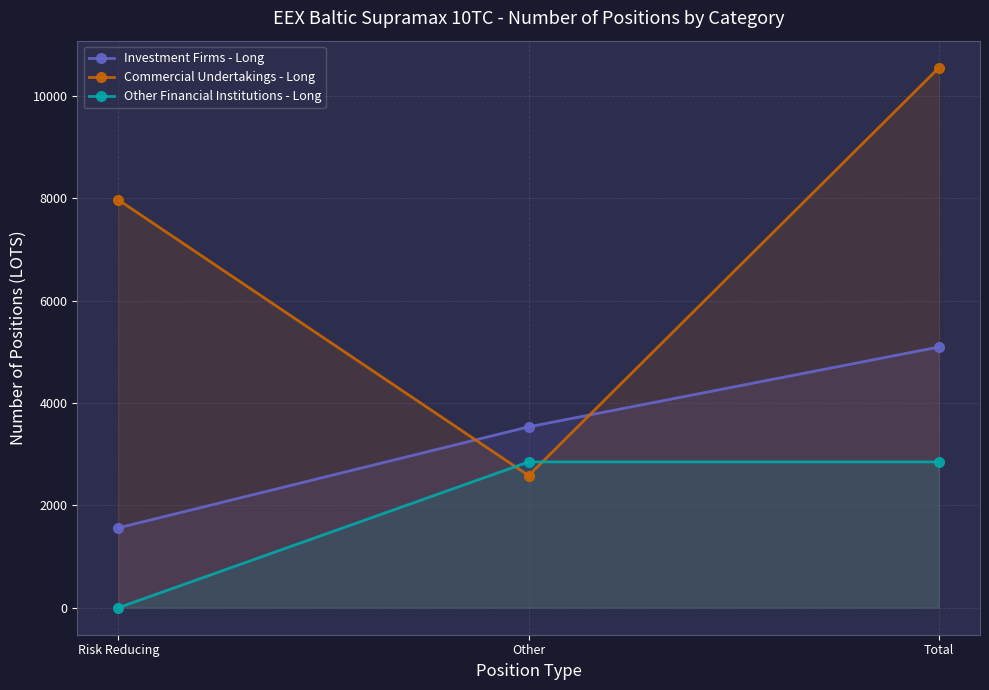

Does the chart have visible grid lines?

Yes